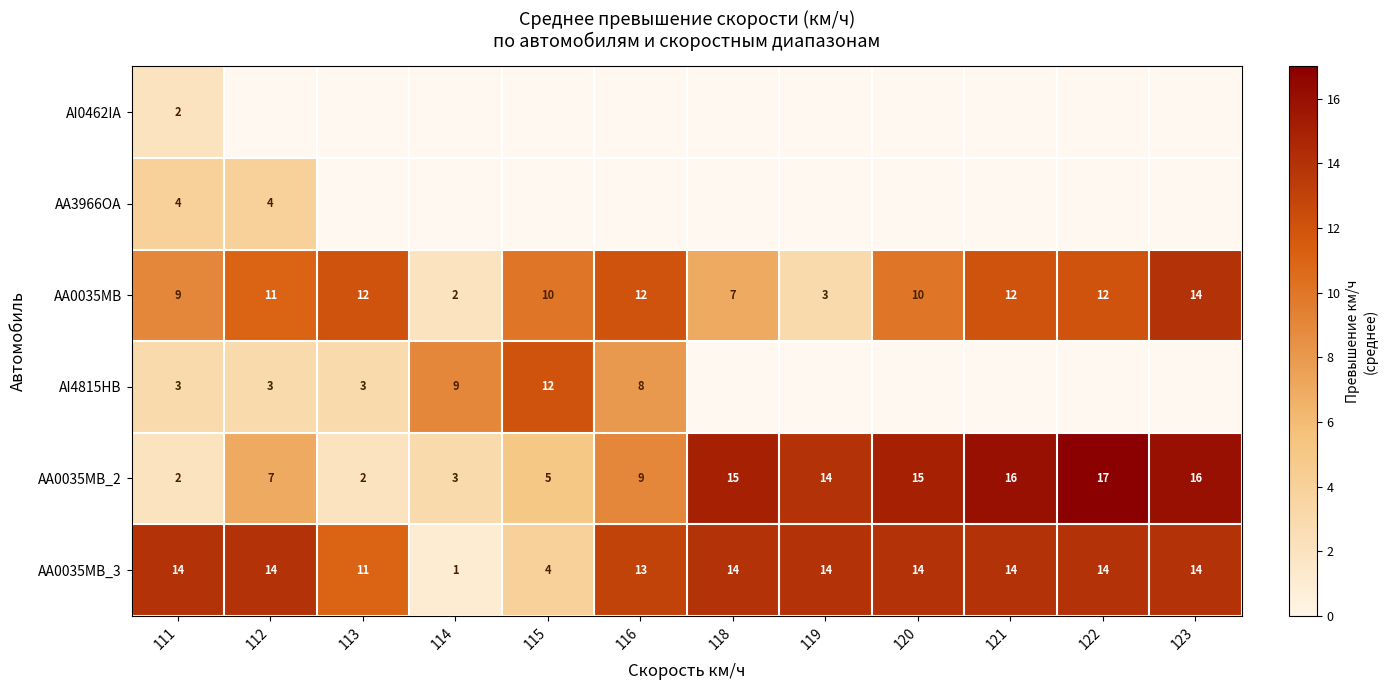

At which label does AA0035MB_2 first exceed 14?

118